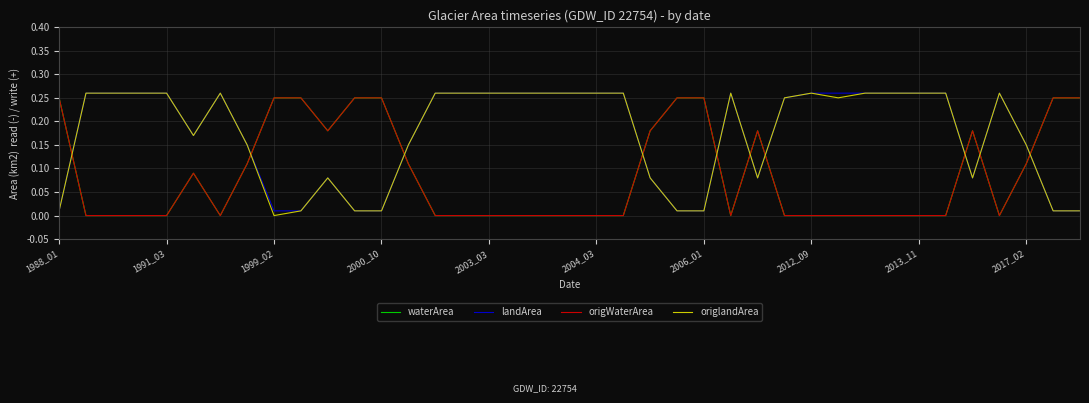

Does the chart have visible grid lines?

Yes